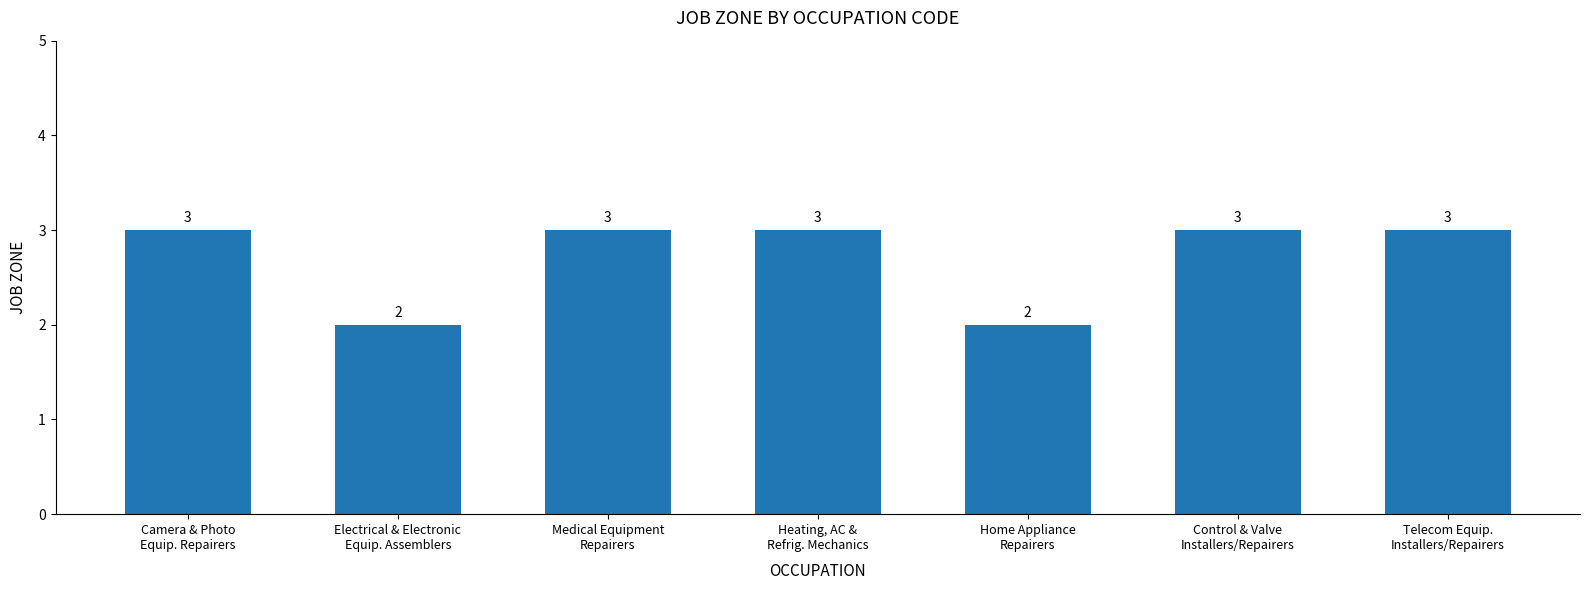

What position from the left is Telecom Equip.
Installers/Repairers?

7